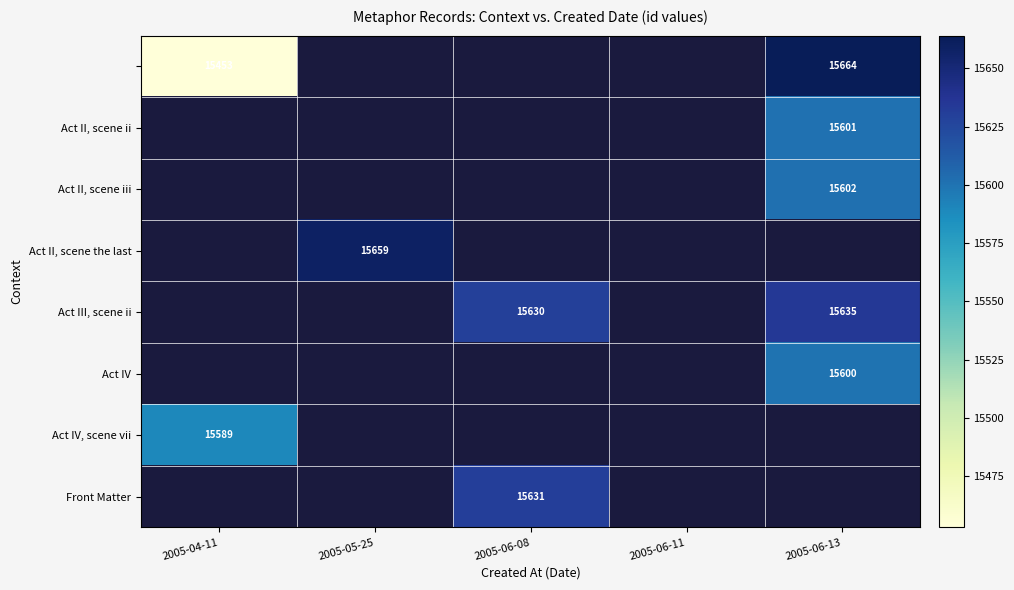

Is it true that Act III, scene ii equals 15630 at 2005-06-08?

True